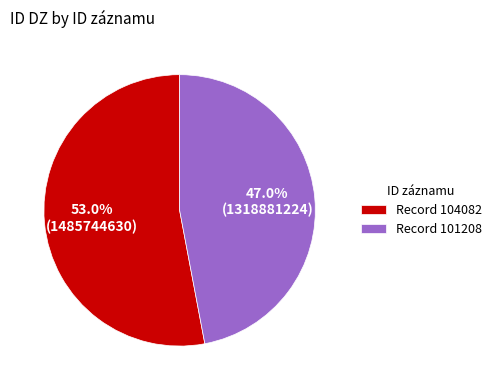

Does Record 101208 represent more than half of the total?

No